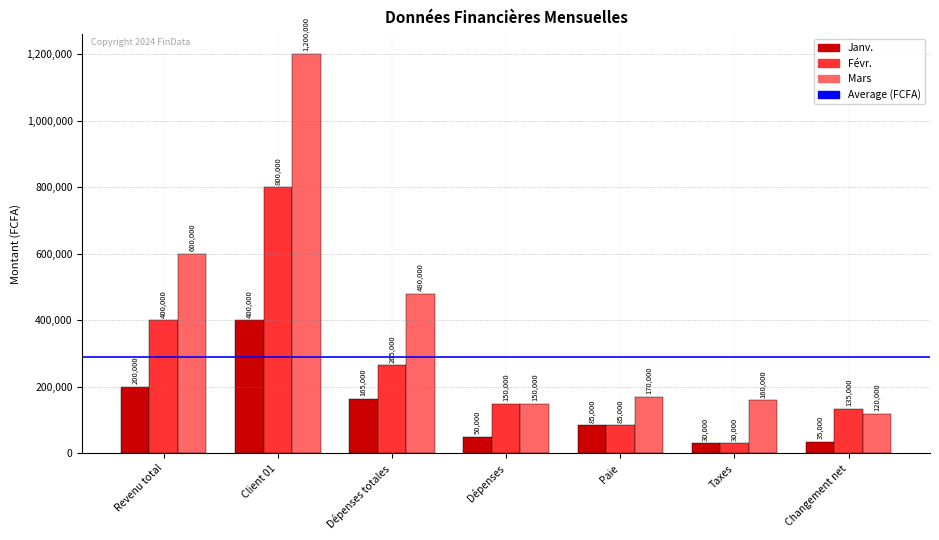

Rank the series at Revenu total from lowest to highest value.

Janv., Févr., Mars